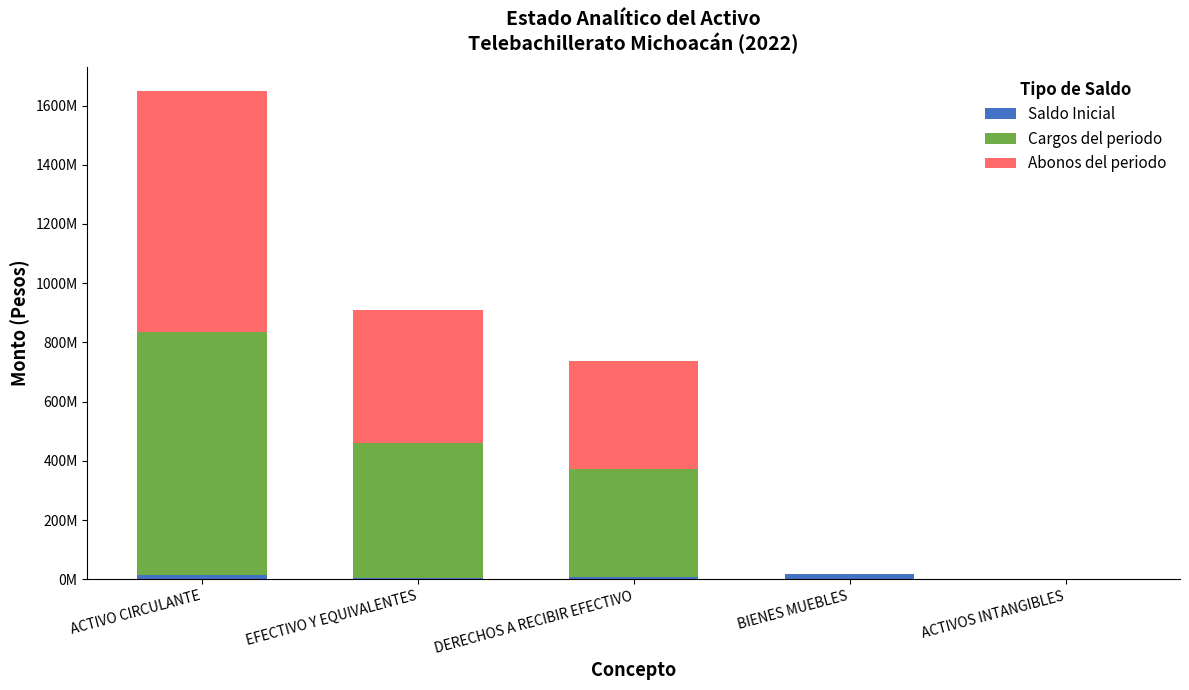

Are the bars grouped side by side (vs. stacked)?

No